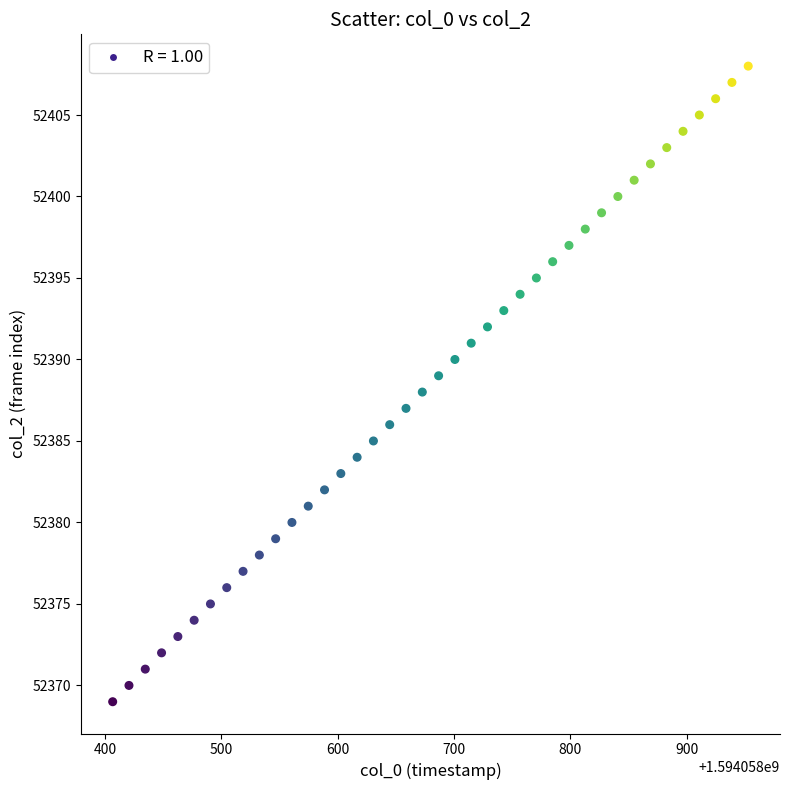

What is the range of Y values (max minus min)?

39